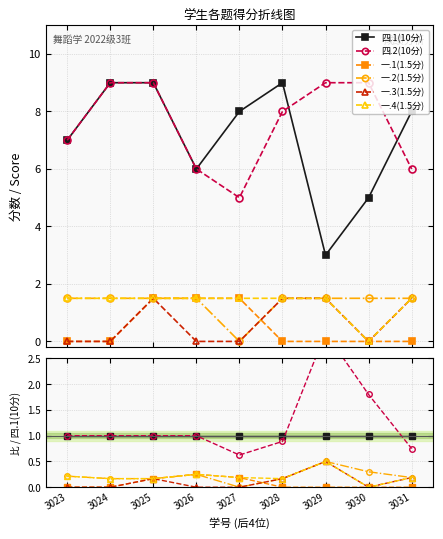

How many categories are shown in the chart?

9